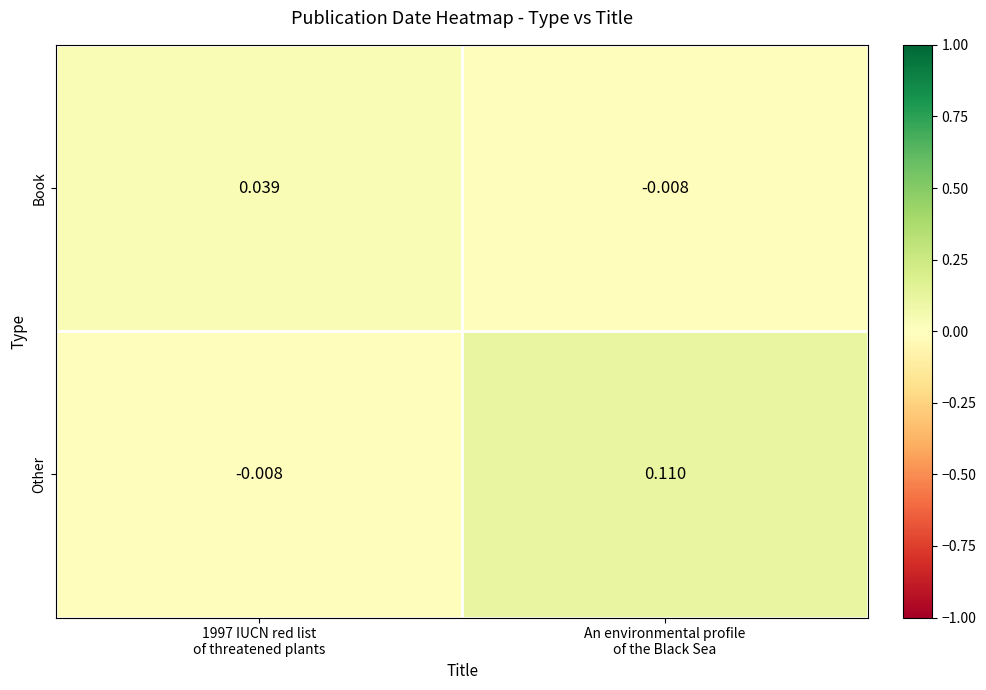

List the series in order of their overall mean, highest first.

Other, Book